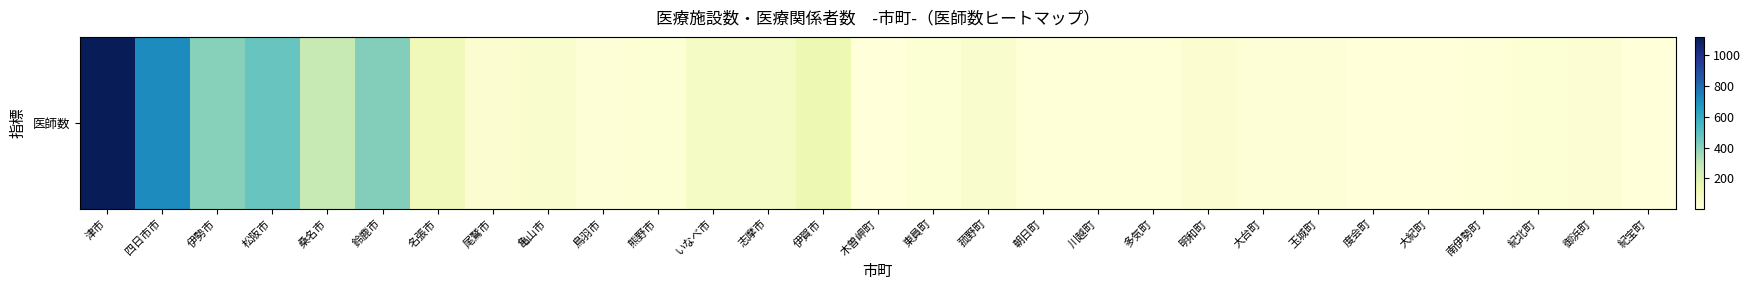

What is the approximate value at 伊賀市, to the nearest 50?

150